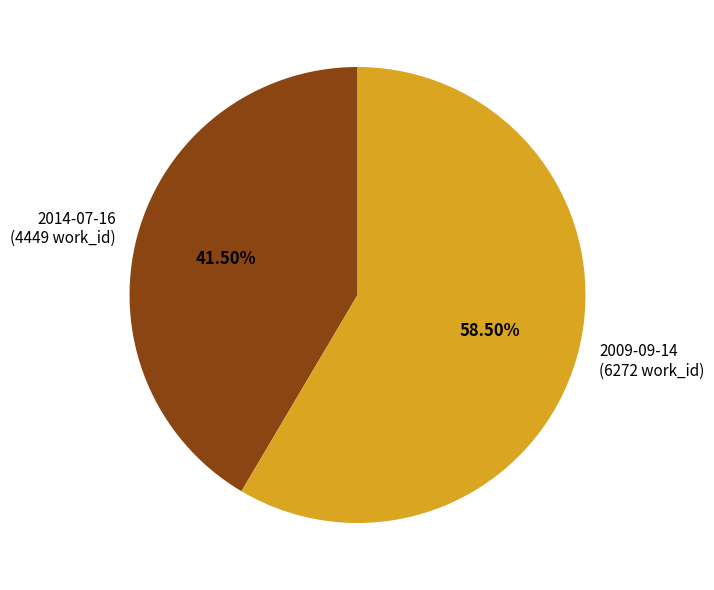

Which category has the biggest portion of the pie?

2009-09-14